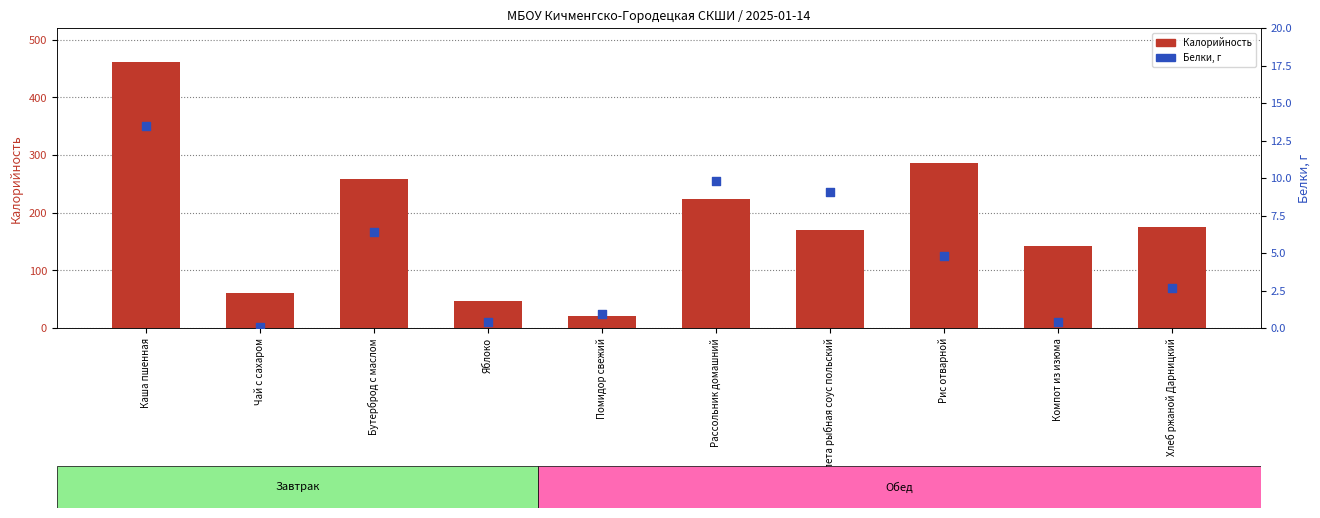

What is the total value across all series at Котлета рыбная соус польский?

179.1